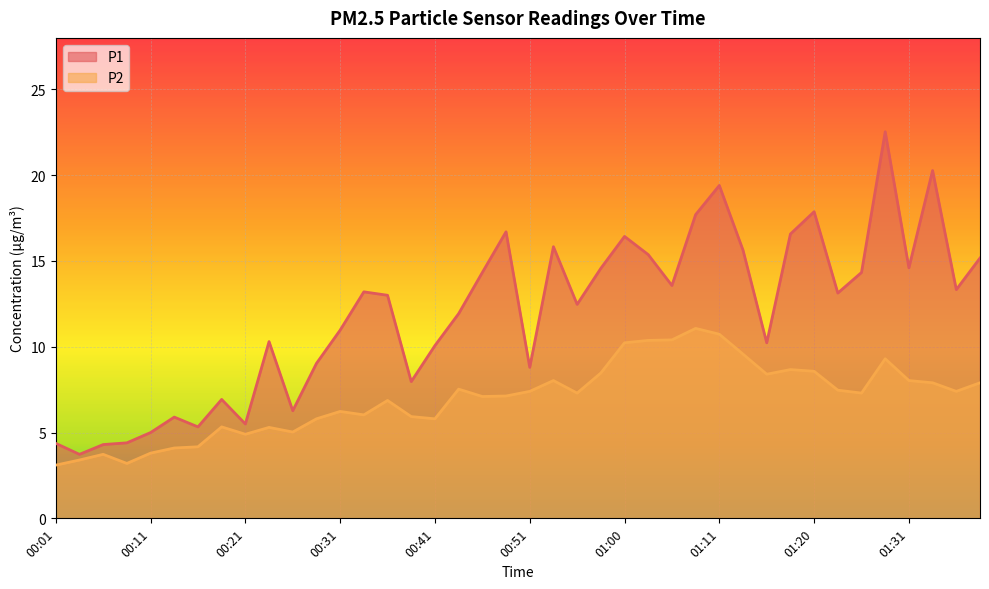

How many interior local peaks does the P1 series have?

11